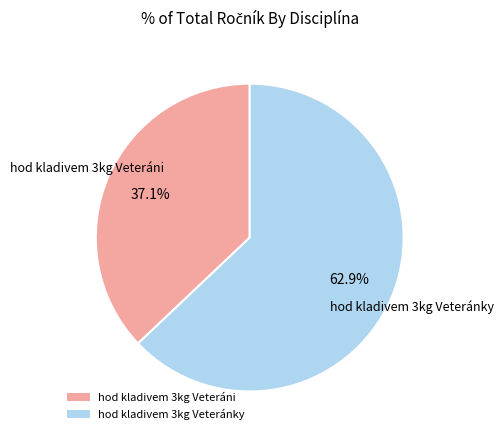

True or false: hod kladivem 3kg Veteráni accounts for 37% of the total.

True